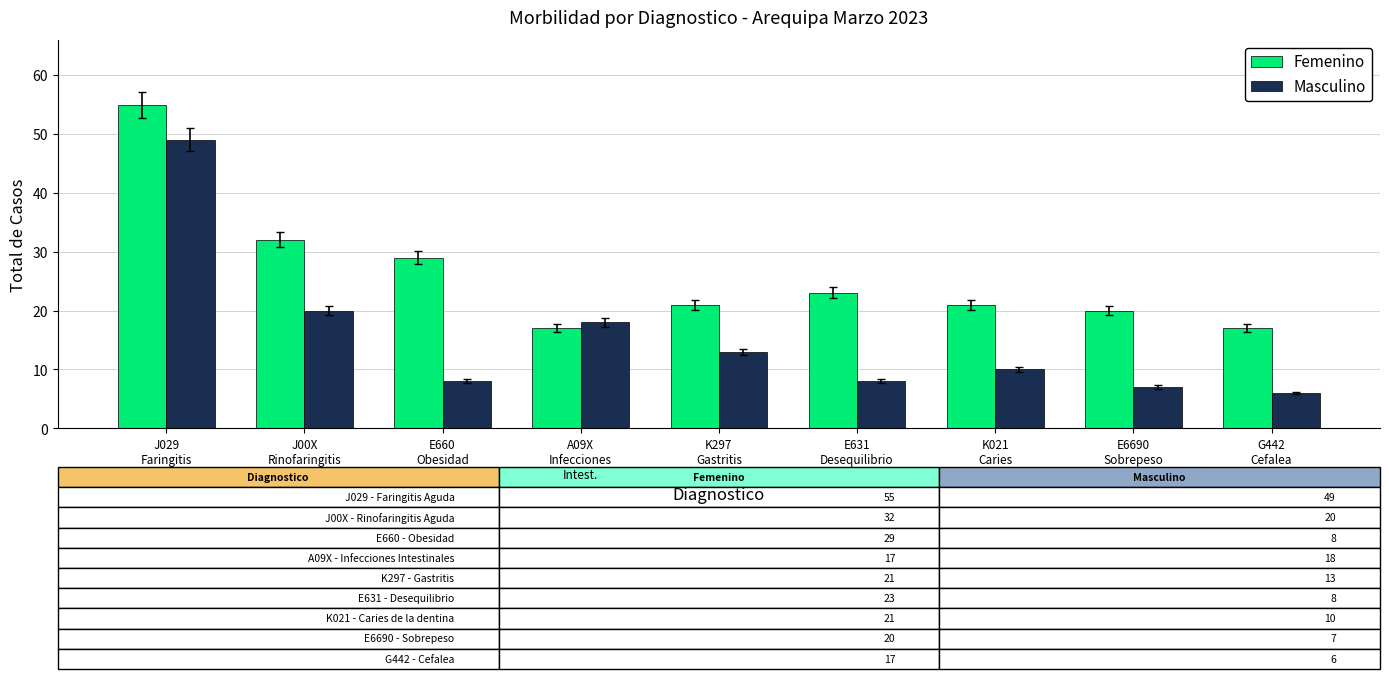

What is the label of the 2nd bar from the right?

E6690
Sobrepeso